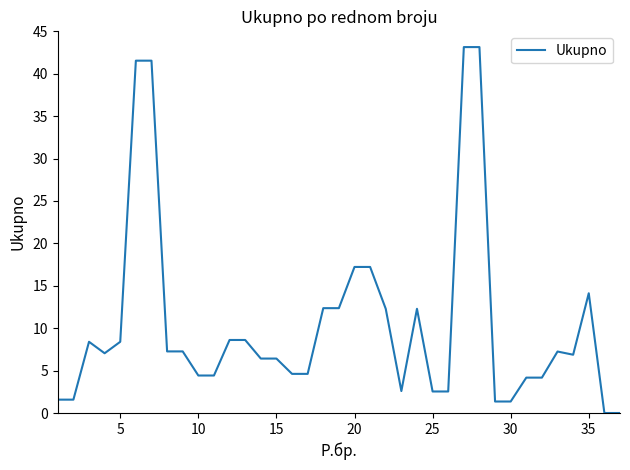

What is the greatest value displayed?

43.1